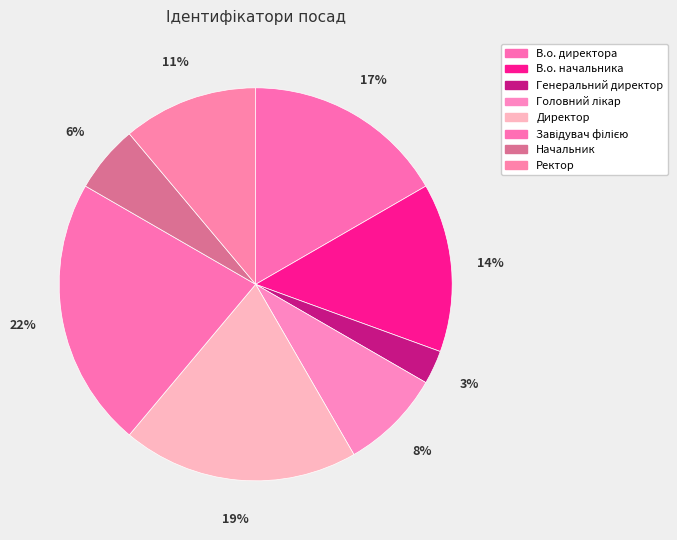

Which category has the smallest portion of the pie?

Генеральний директор